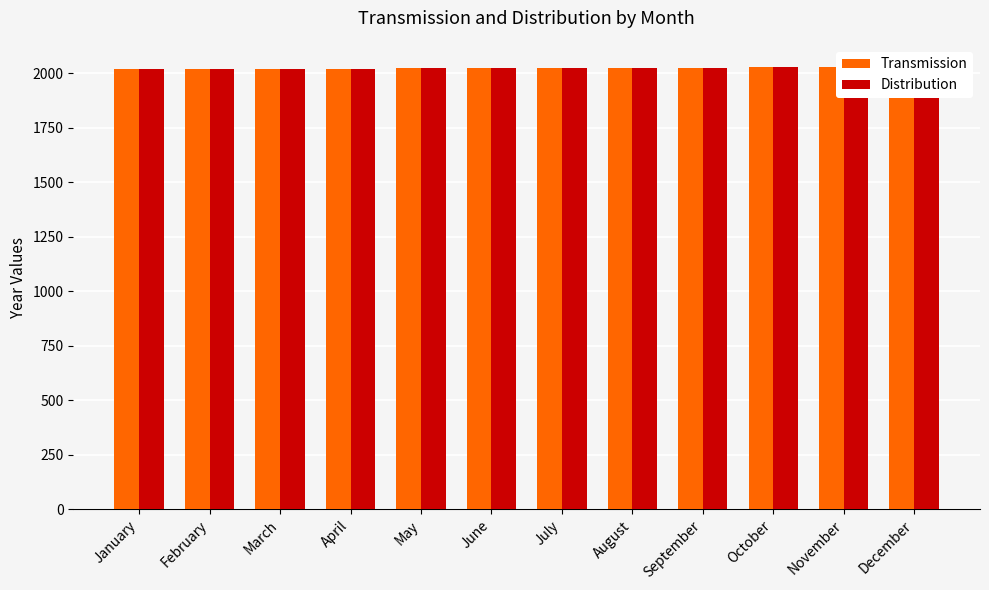

What is the value of the Transmission bar at the 11th from the left?

2028